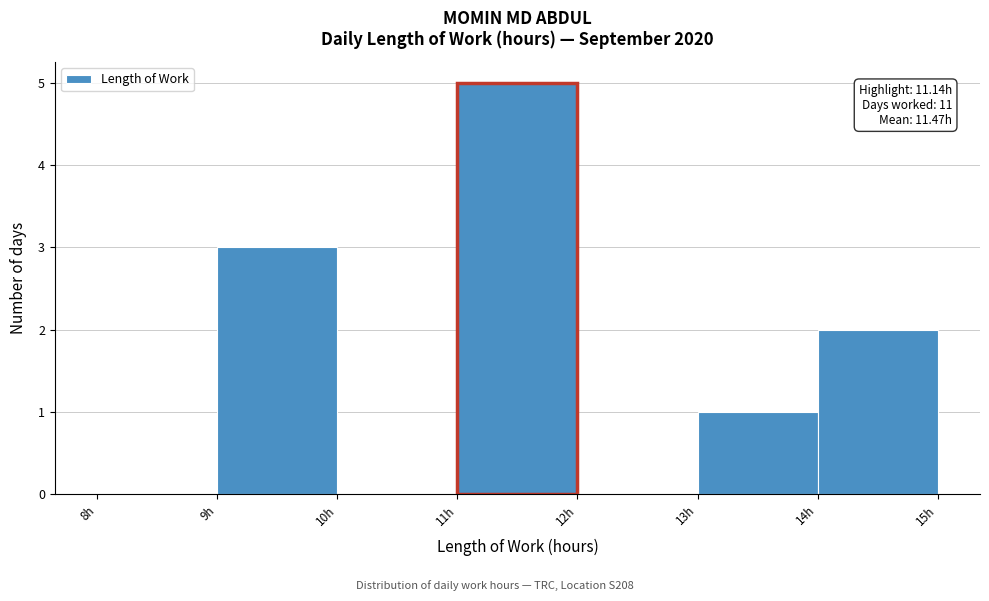

Over which range of the x-axis is the bar tallest?

11 to 12